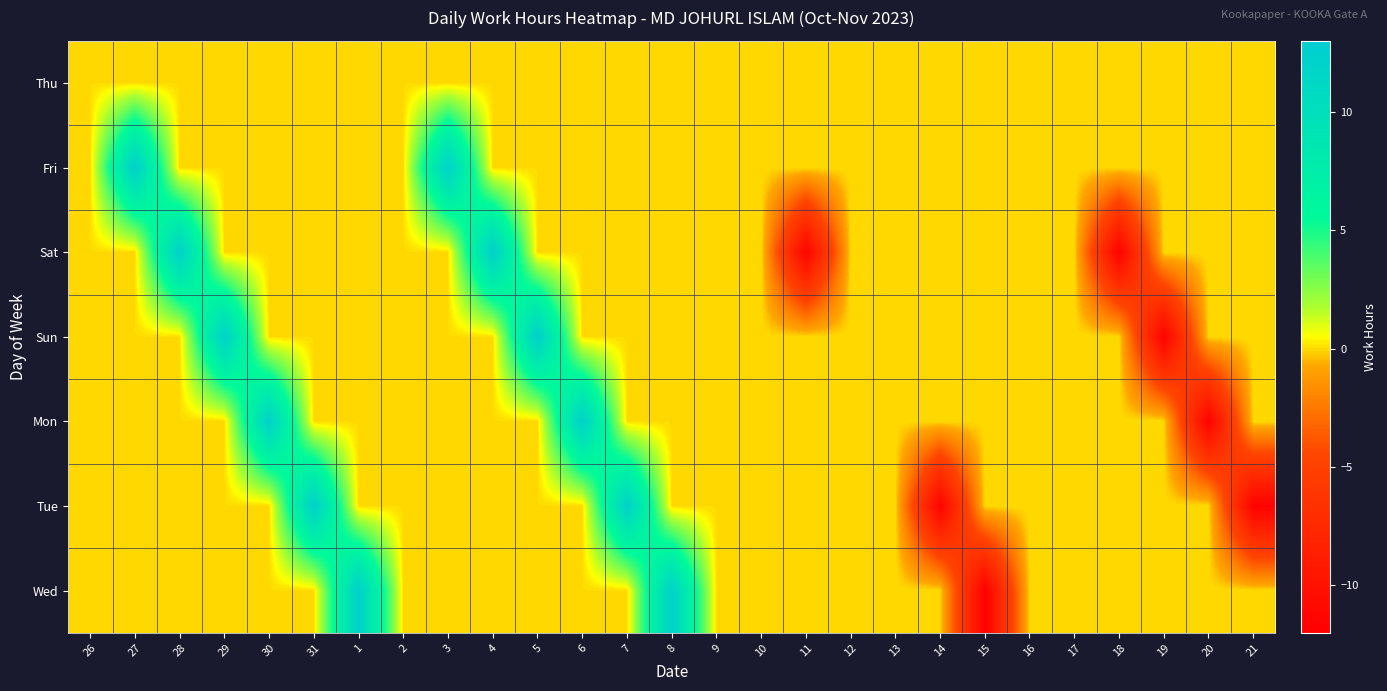

Reading left to right, what are all the values shown in this chart?

Thu: 26=0.0	27=0.0	28=0.0	29=0.0	30=0.0	31=0.0	1=0.0	2=0.0	3=0.0	4=0.0	5=0.0	6=0.0	7=0.0	8=0.0	9=0.0	10=0.0	11=0.0	12=0.0	13=0.0	14=0.0	15=0.0	16=0.0	17=0.0	18=0.0	19=0.0	20=0.0	21=0.0
Fri: 26=0.0	27=12.3	28=0.0	29=0.0	30=0.0	31=0.0	1=0.0	2=0.0	3=12.2	4=0.0	5=0.0	6=0.0	7=0.0	8=0.0	9=0.0	10=0.0	11=0.0	12=0.0	13=0.0	14=0.0	15=0.0	16=0.0	17=0.0	18=0.0	19=0.0	20=0.0	21=0.0
Sat: 26=0.0	27=0.0	28=12.3	29=0.0	30=0.0	31=0.0	1=0.0	2=0.0	3=0.0	4=12.4	5=0.0	6=0.0	7=0.0	8=0.0	9=0.0	10=0.0	11=-11.4	12=0.0	13=0.0	14=0.0	15=0.0	16=0.0	17=0.0	18=-11.7	19=0.0	20=0.0	21=0.0
Sun: 26=0.0	27=0.0	28=0.0	29=12.2	30=0.0	31=0.0	1=0.0	2=0.0	3=0.0	4=0.0	5=12.4	6=0.0	7=0.0	8=0.0	9=0.0	10=0.0	11=0.0	12=0.0	13=0.0	14=0.0	15=0.0	16=0.0	17=0.0	18=0.0	19=-11.7	20=0.0	21=0.0
Mon: 26=0.0	27=0.0	28=0.0	29=0.0	30=12.2	31=0.0	1=0.0	2=0.0	3=0.0	4=0.0	5=0.0	6=12.2	7=0.0	8=0.0	9=0.0	10=0.0	11=0.0	12=0.0	13=0.0	14=0.0	15=0.0	16=0.0	17=0.0	18=0.0	19=0.0	20=-11.7	21=0.0
Tue: 26=0.0	27=0.0	28=0.0	29=0.0	30=0.0	31=12.3	1=0.0	2=0.0	3=0.0	4=0.0	5=0.0	6=0.0	7=12.2	8=0.0	9=0.0	10=0.0	11=0.0	12=0.0	13=0.0	14=-11.6	15=0.0	16=0.0	17=0.0	18=0.0	19=0.0	20=0.0	21=-11.7
Wed: 26=0.0	27=0.0	28=0.0	29=0.0	30=0.0	31=0.0	1=12.3	2=0.0	3=0.0	4=0.0	5=0.0	6=0.0	7=0.0	8=12.1	9=0.0	10=0.0	11=0.0	12=0.0	13=0.0	14=0.0	15=-11.8	16=0.0	17=0.0	18=0.0	19=0.0	20=0.0	21=0.0